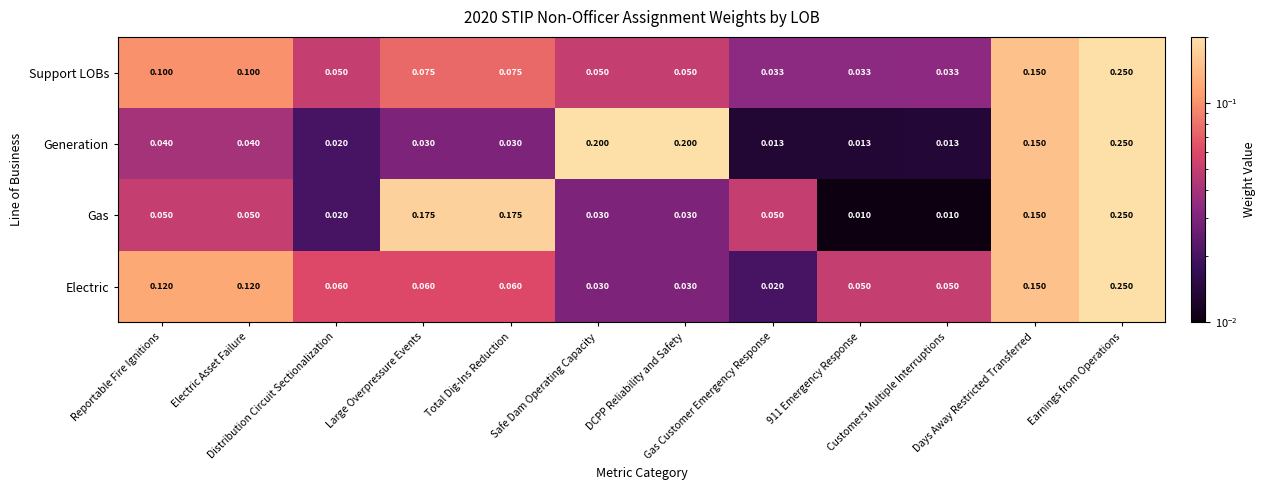

Which series changed the most between Electric Asset Failure and Safe Dam Operating Capacity?

Generation